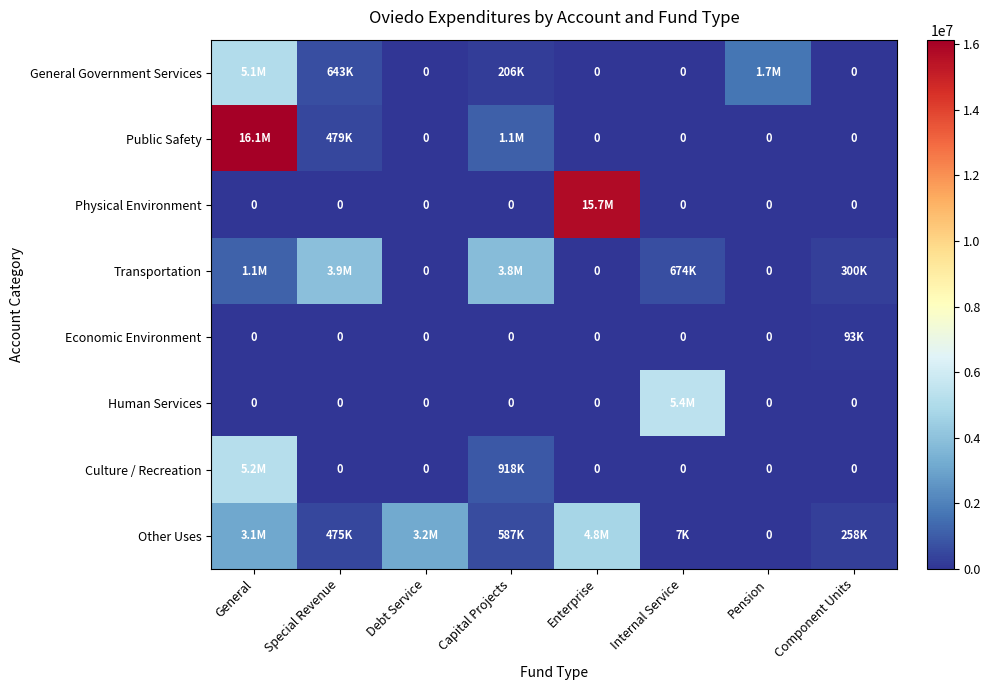

What is the spread (max minus min) of values at Pension?

1679538